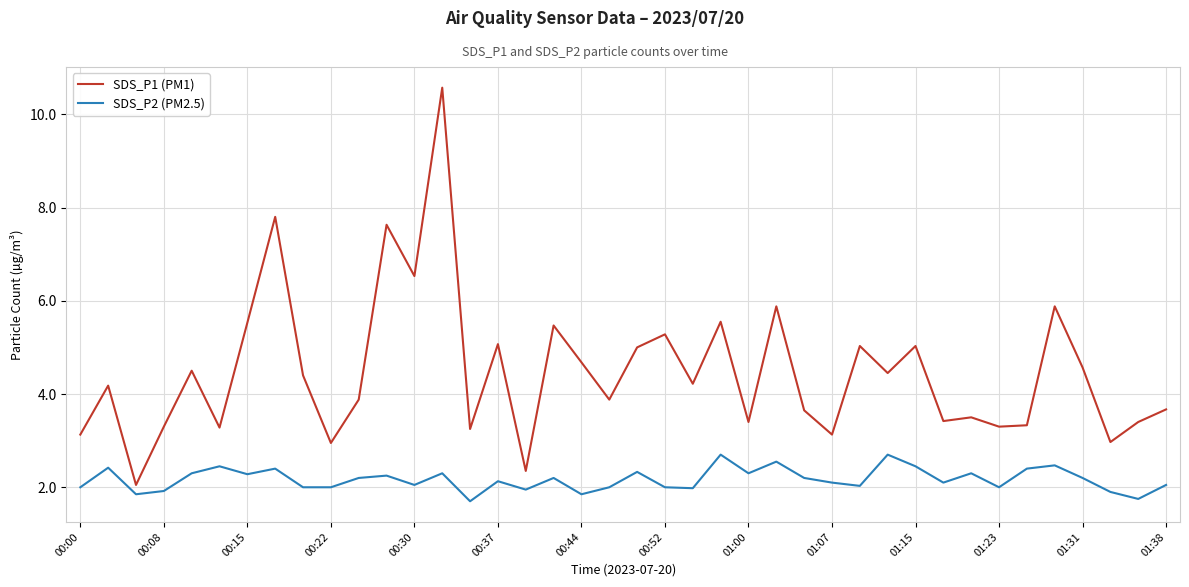

List the series in order of their overall mean, lowest first.

SDS_P2 (PM2.5), SDS_P1 (PM1)